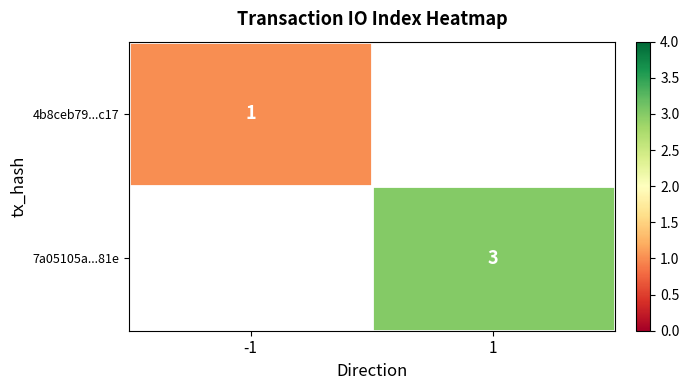

Between 1 and -1, which is larger?

-1